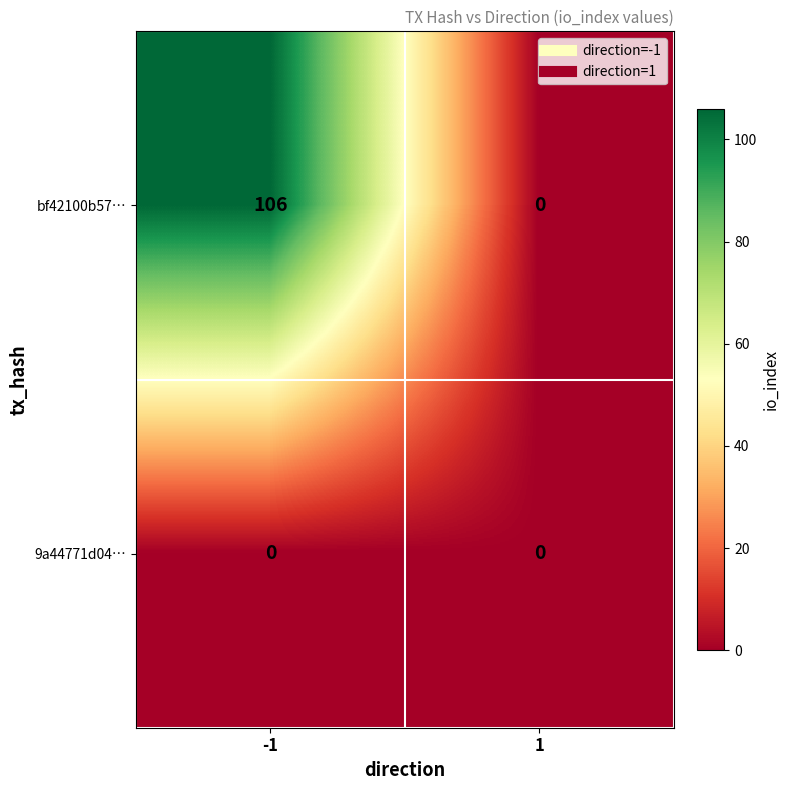

The 9a44771d04… series shows 0 at -1. True or false?

True